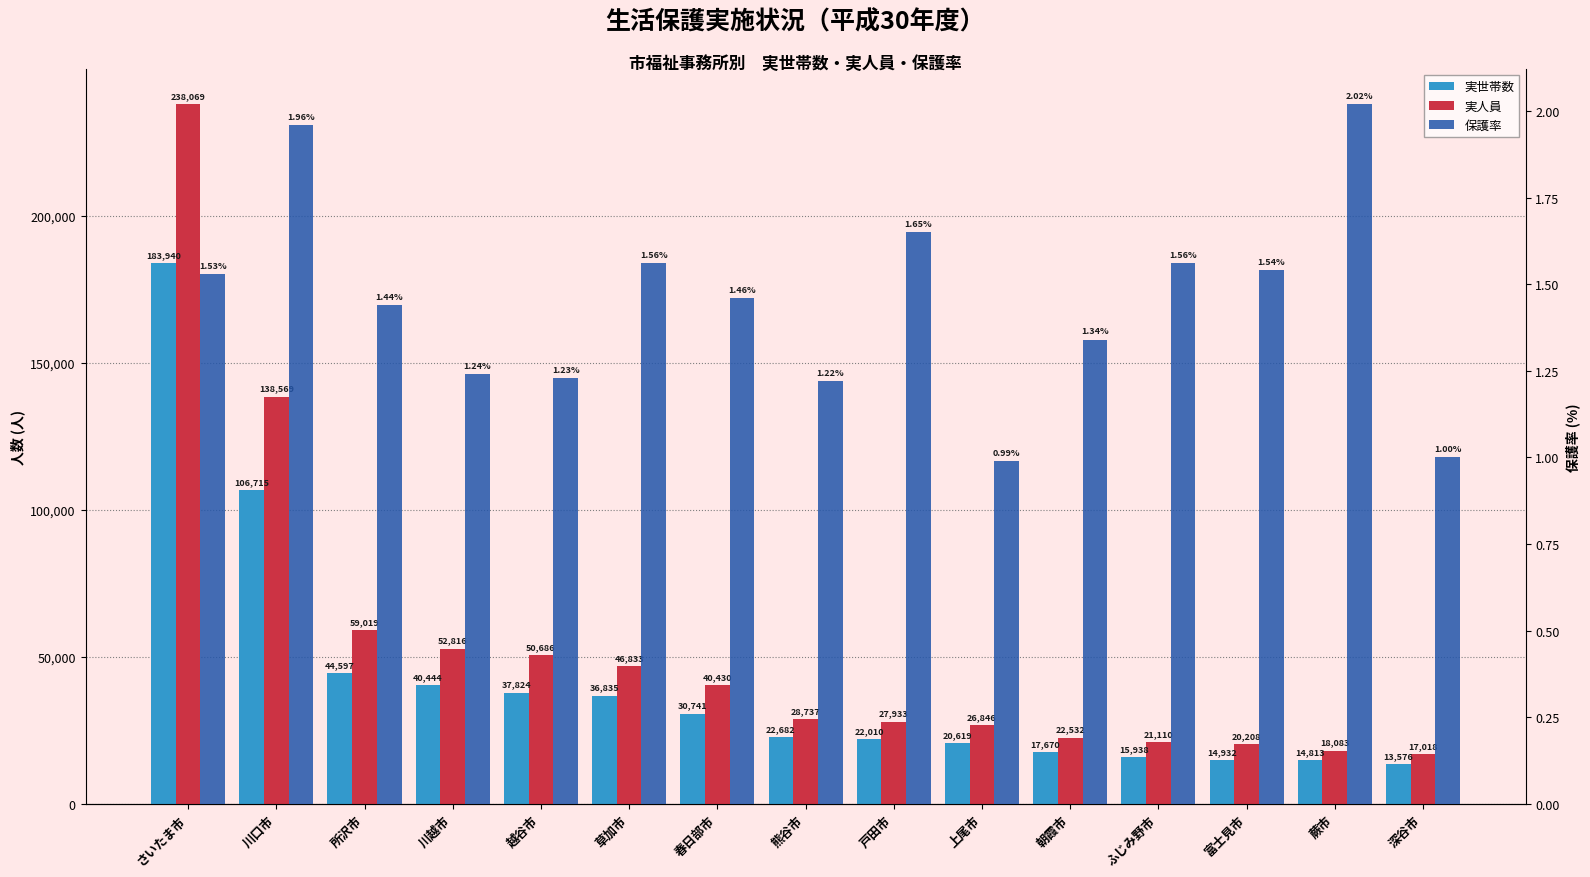

At ふじみ野市, list the series in order from smallest to largest.

保護率, 実世帯数, 実人員